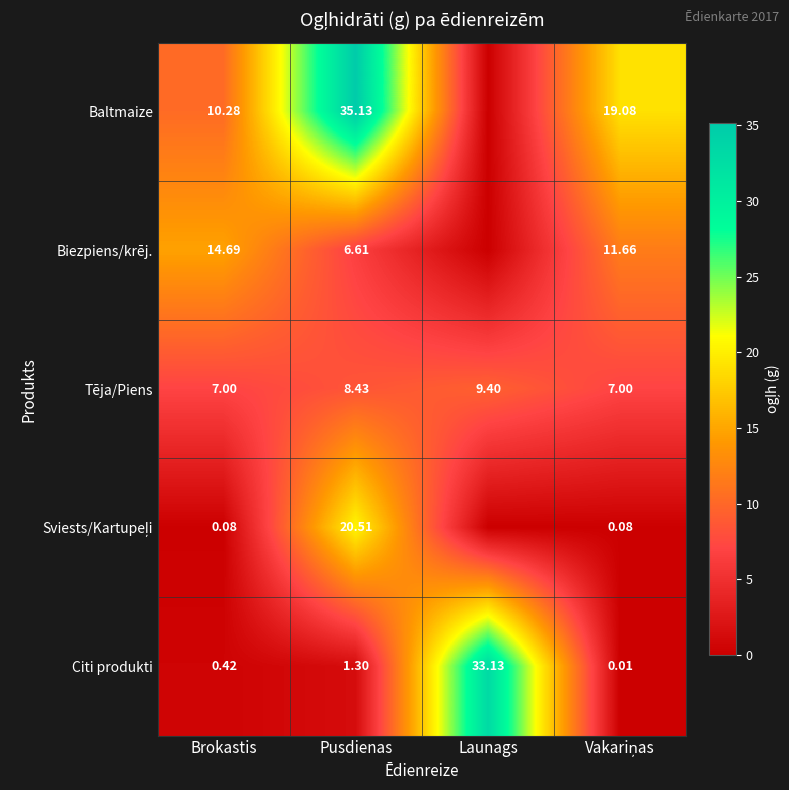

At which label does Citi produkti reach its peak?

Launags